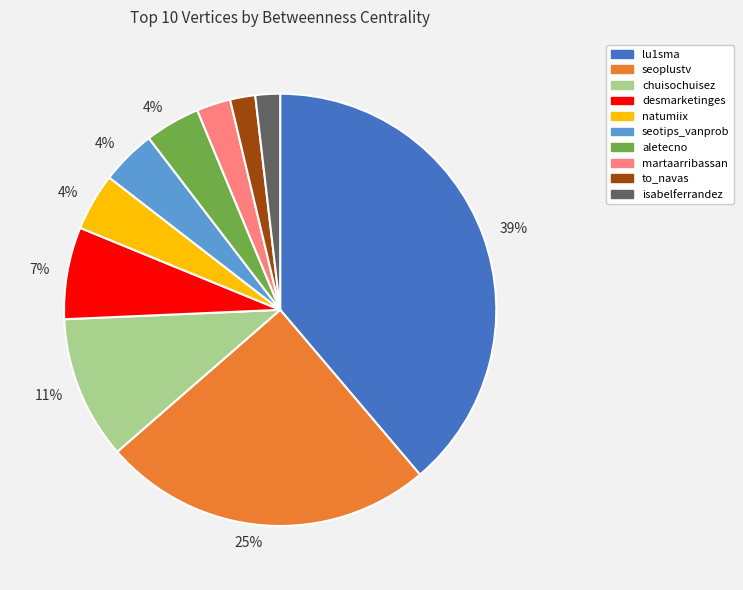

To the nearest percent, what is the average slice percentage?

10%